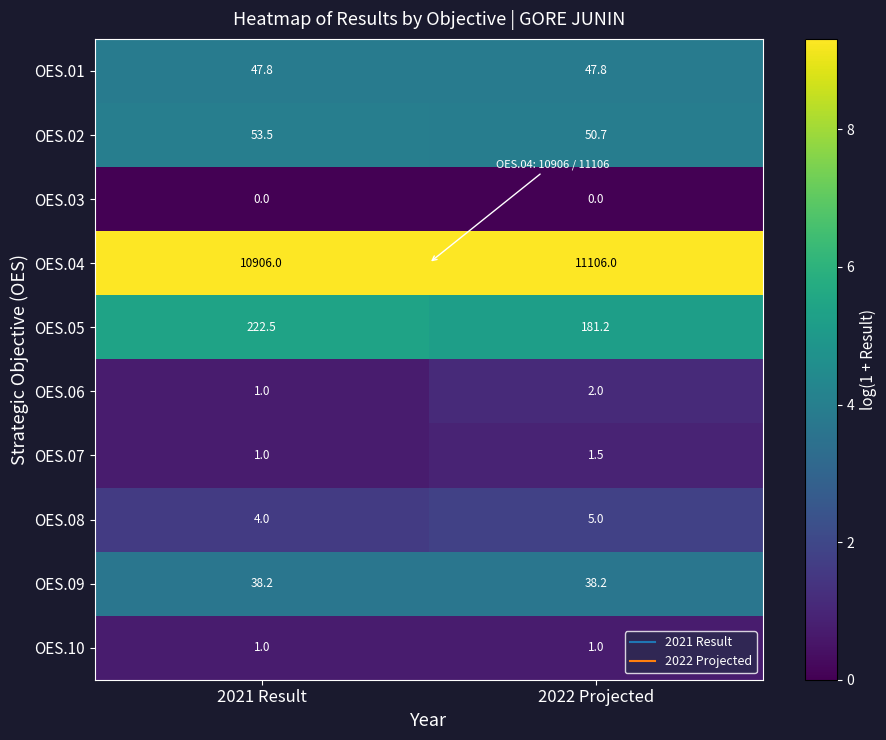

What is the total value across all series at 2021 Result?

11275.0